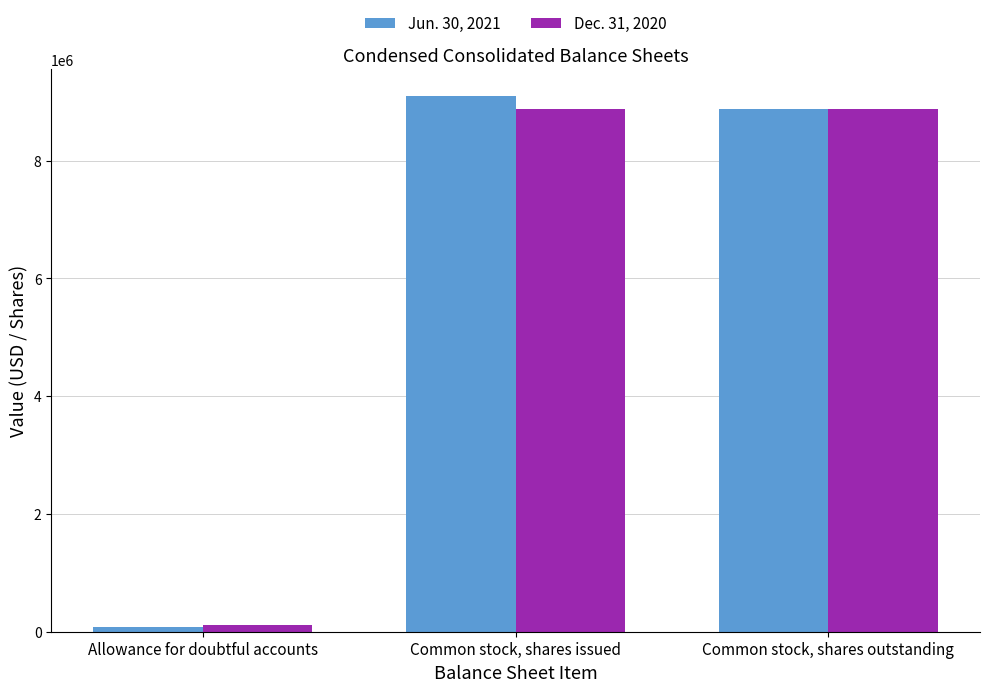

What is the difference between the second highest and minimum values in the Dec. 31, 2020 series?

8762346